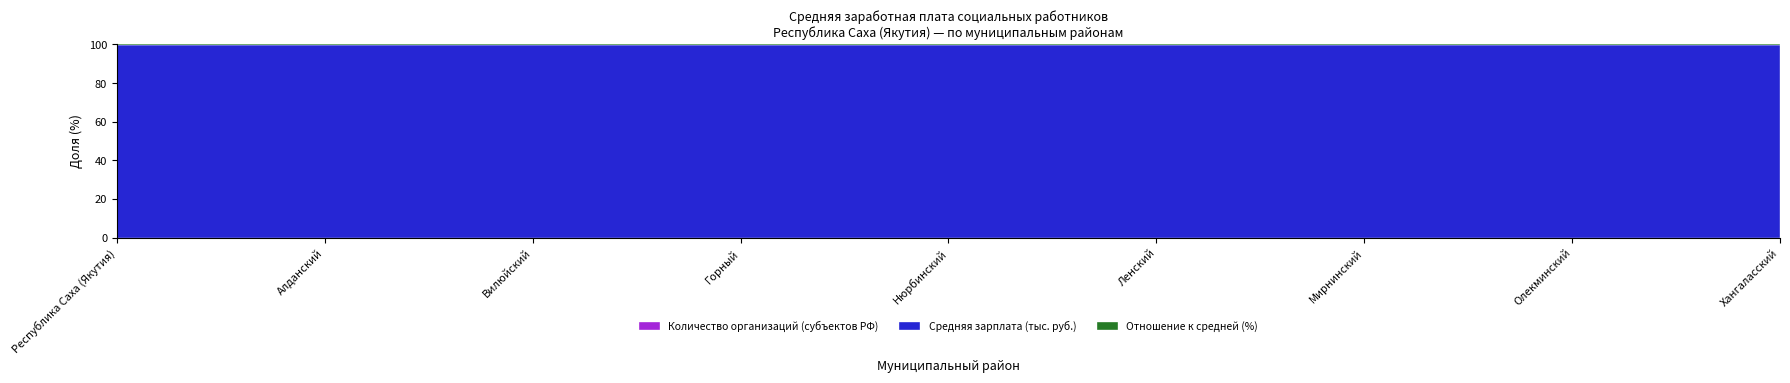

In Средняя зарплата (тыс. руб.), how many points are lower than both neighbors (excluding endpoints)?

4